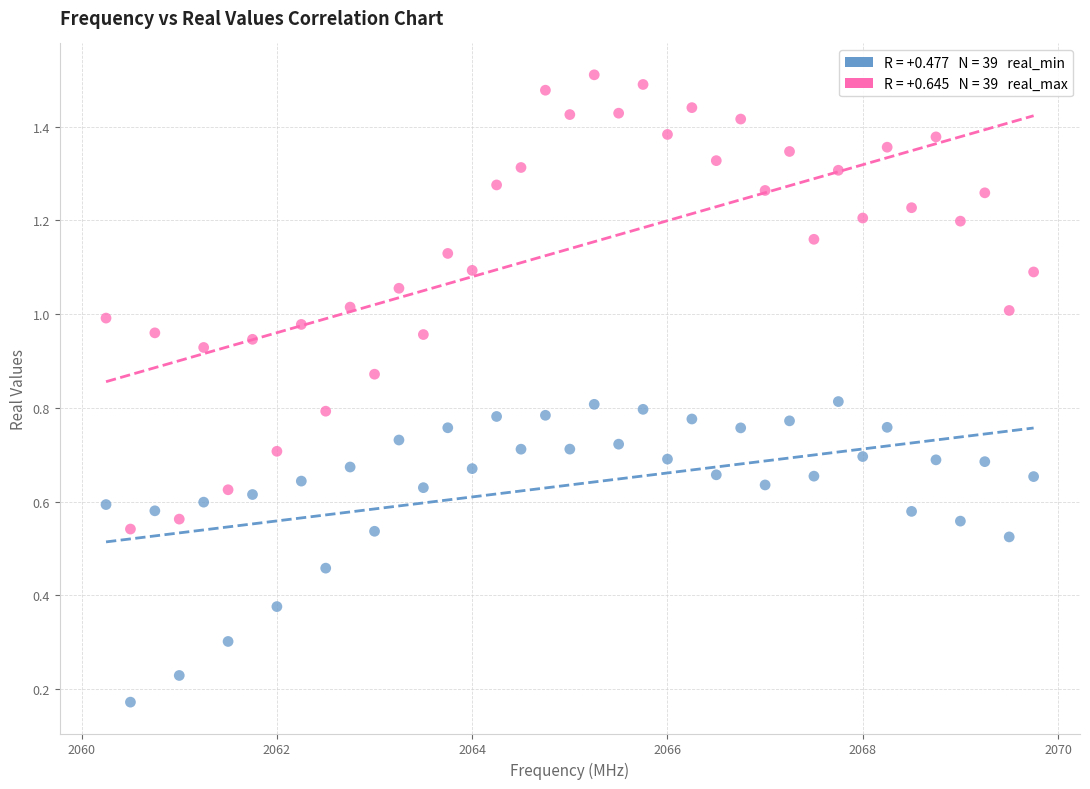

Across all data points, what is the range of X values (max minus min)?

9.5